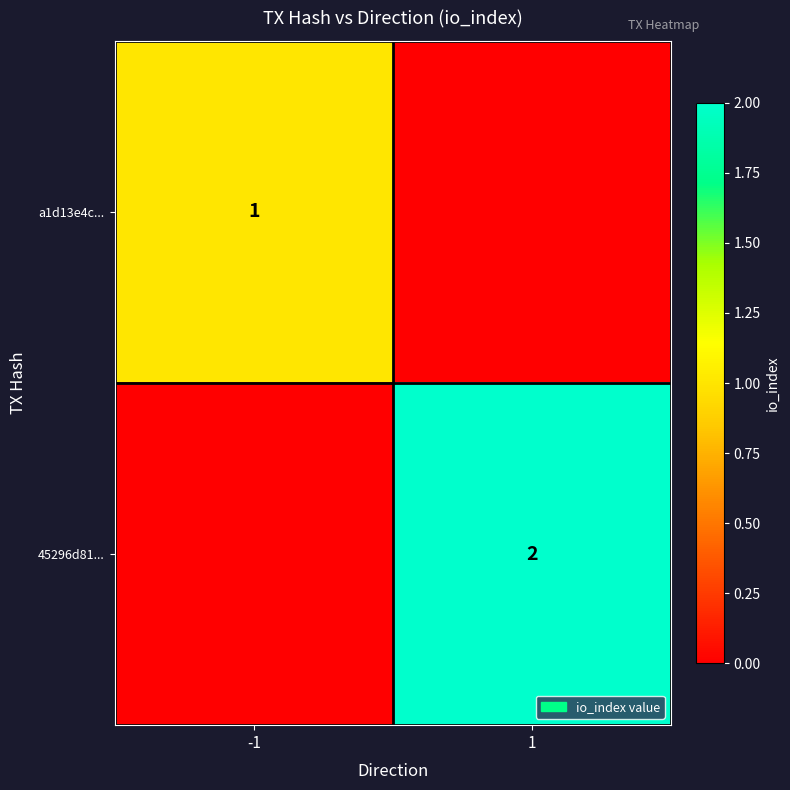

True or false: 45296d81... has a value of 3 at 1.

False